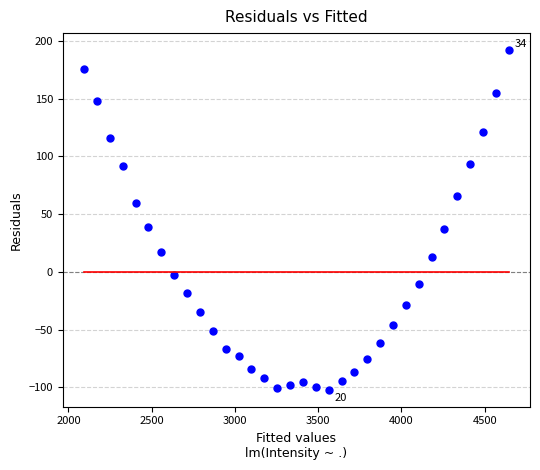

What is the range of Y values (max minus min)?

294.0